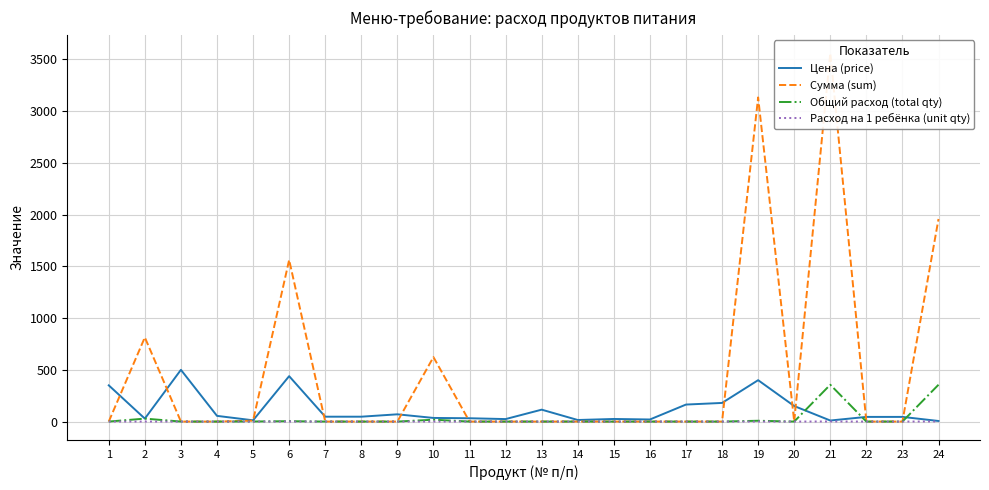

True or false: Сумма (sum) and Общий расход (total qty) intersect in this chart.

False